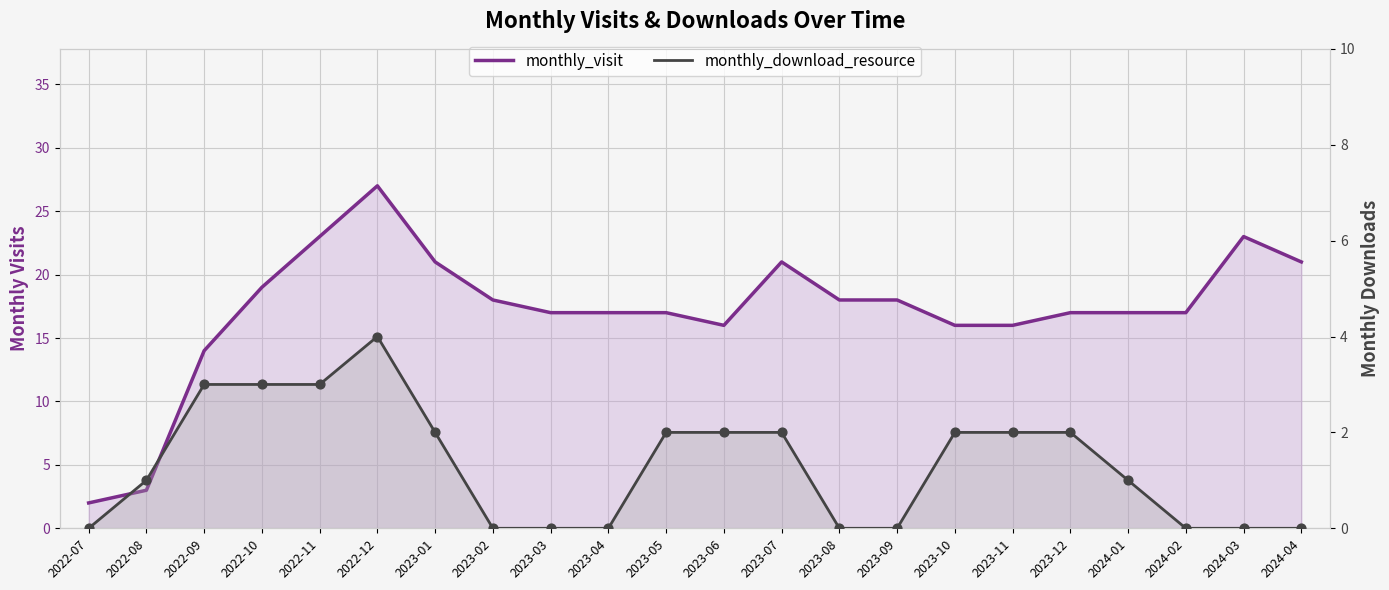

Which series contains the lowest Y value?

monthly_download_resource